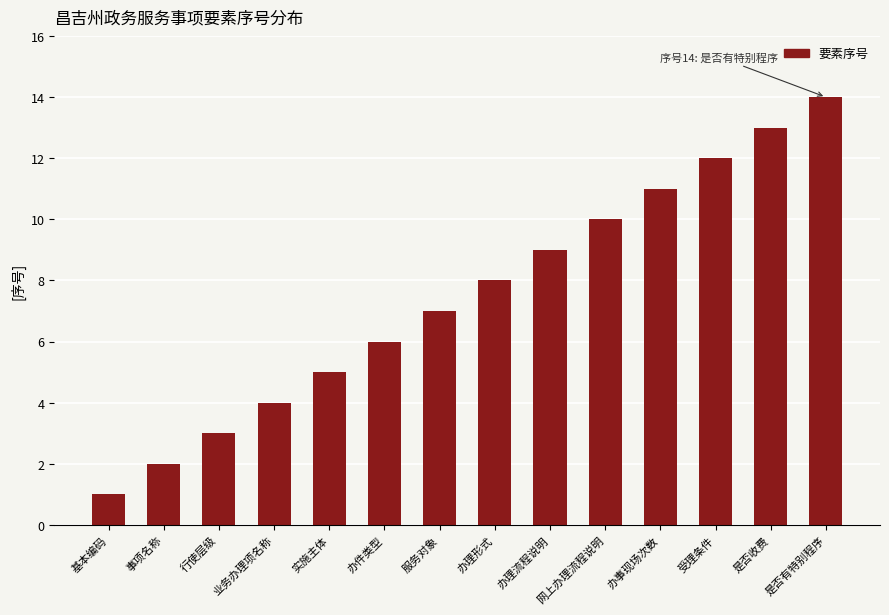

What is the smallest value displayed?

1